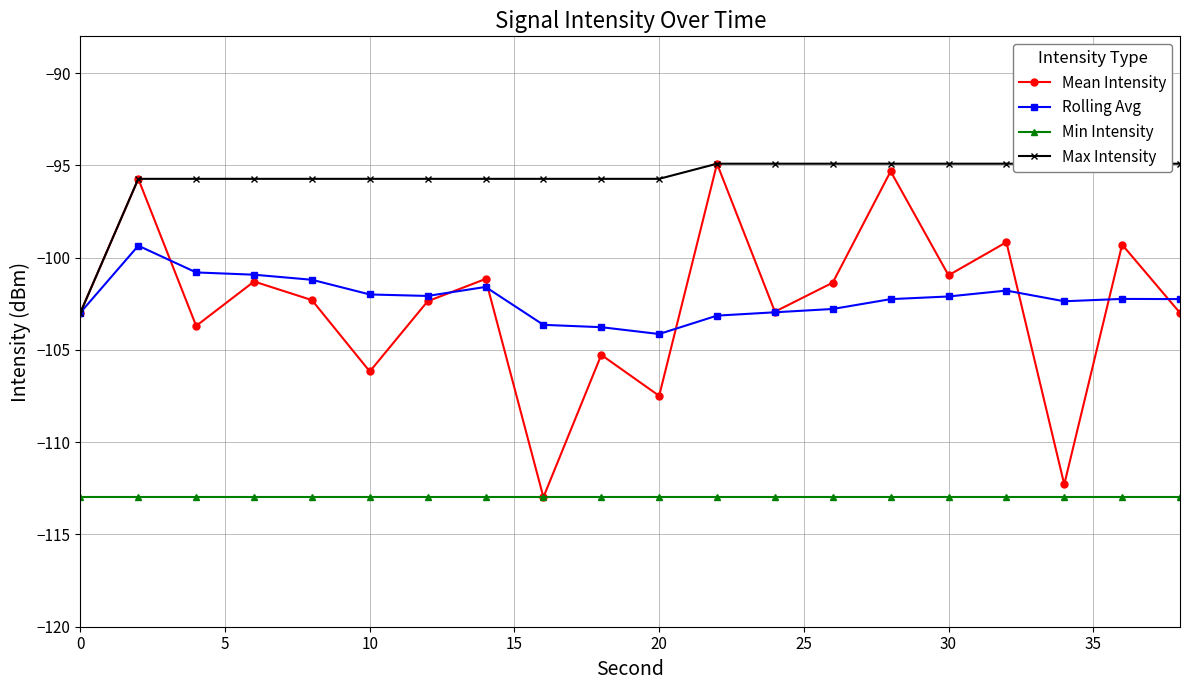

Is it true that Mean Intensity equals -103.0 at 0?

True